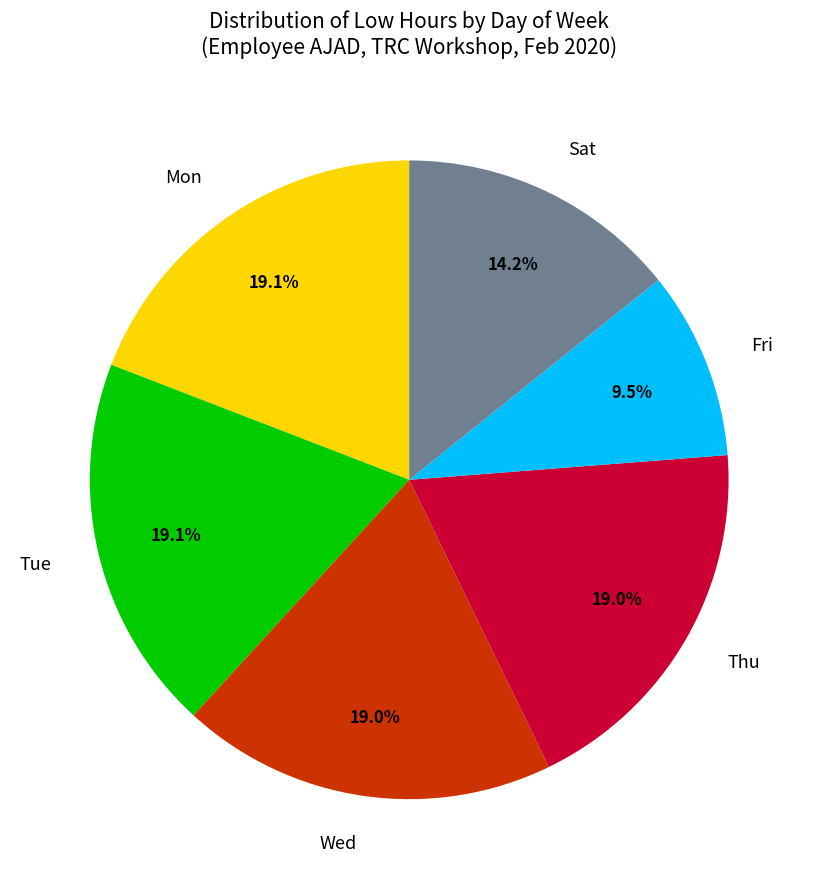

Is Wed the majority of the pie?

No